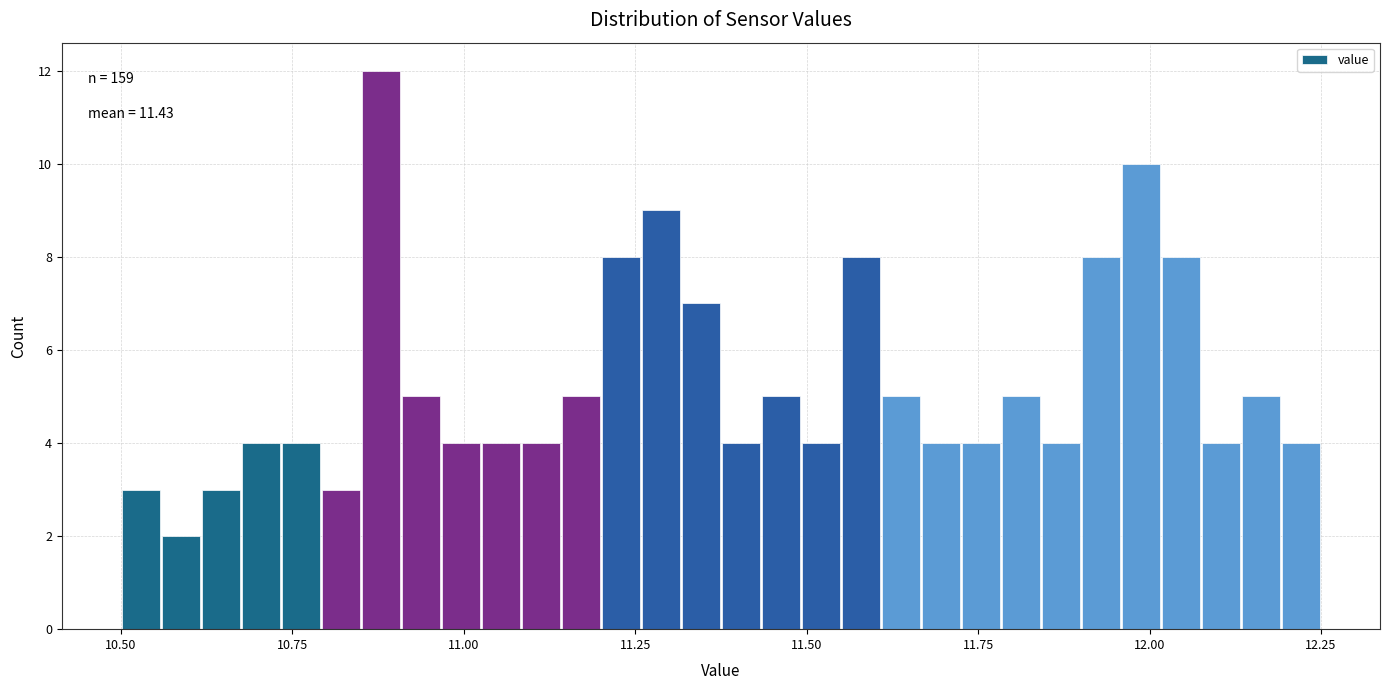

Around what value on the x-axis is the tallest bar? Give the approximate position of its centre, as read against the axis.

10.90